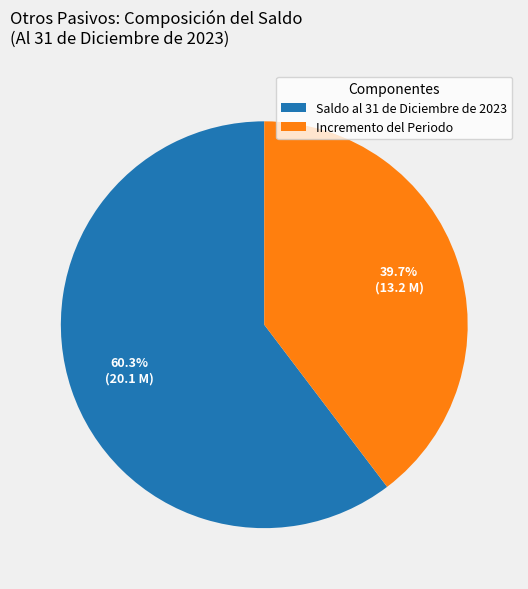

Count the number of slices in the pie.

2